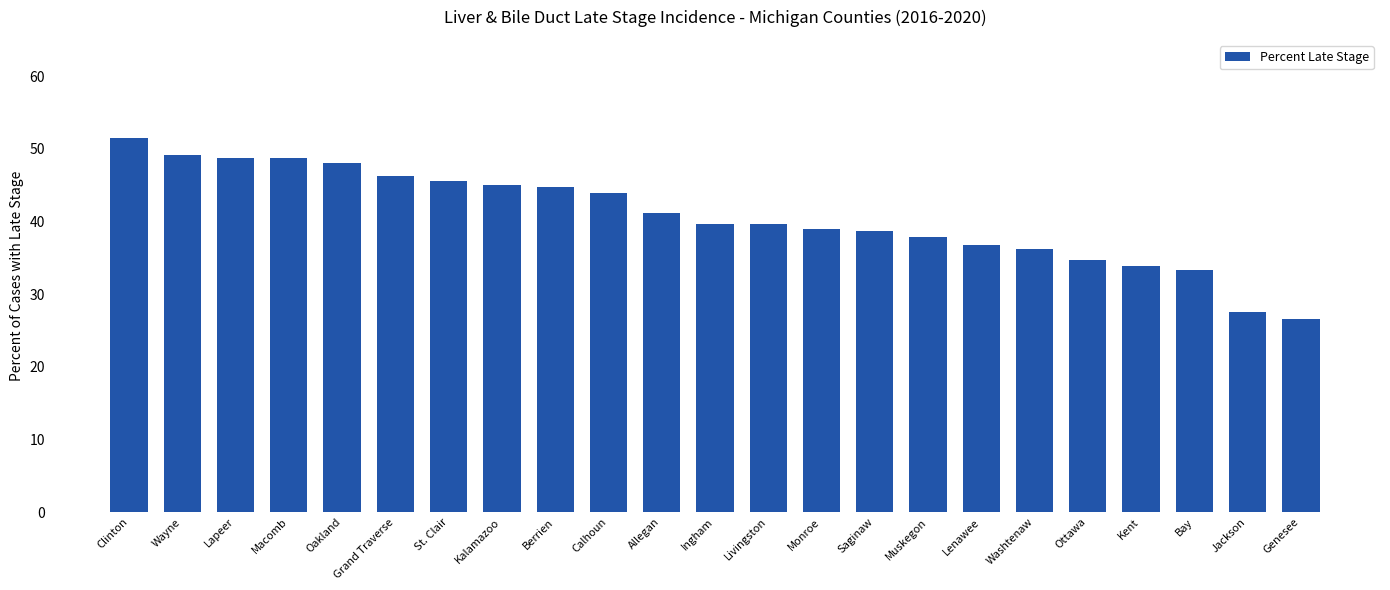

Which category has the highest value across all series?

Clinton